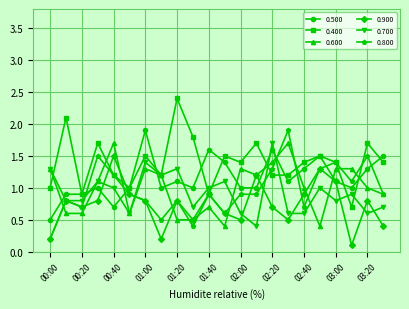

Which series has the largest total across all categories?

0.400